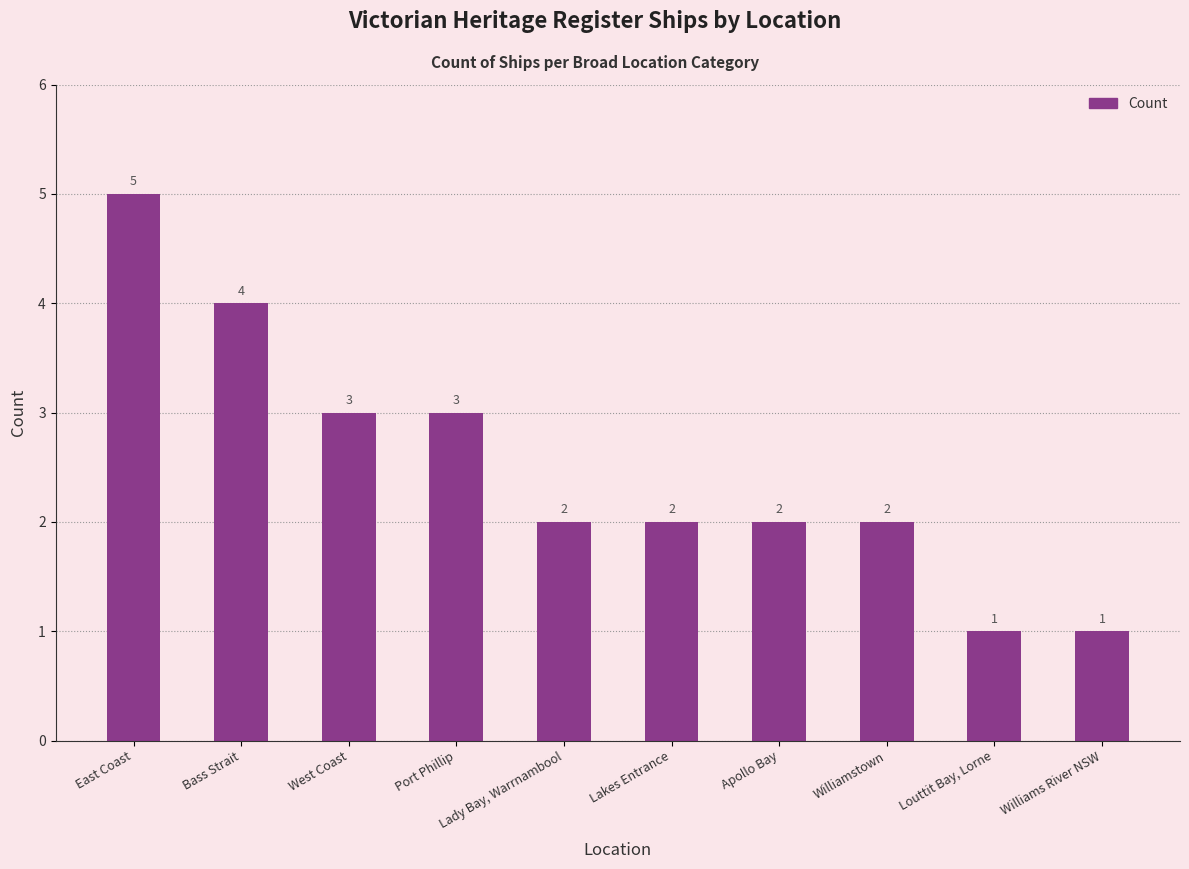

How many values are below 2?

2